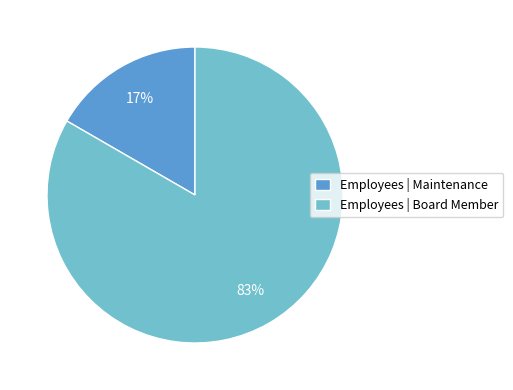

True or false: Employees | Maintenance accounts for 4% of the total.

False